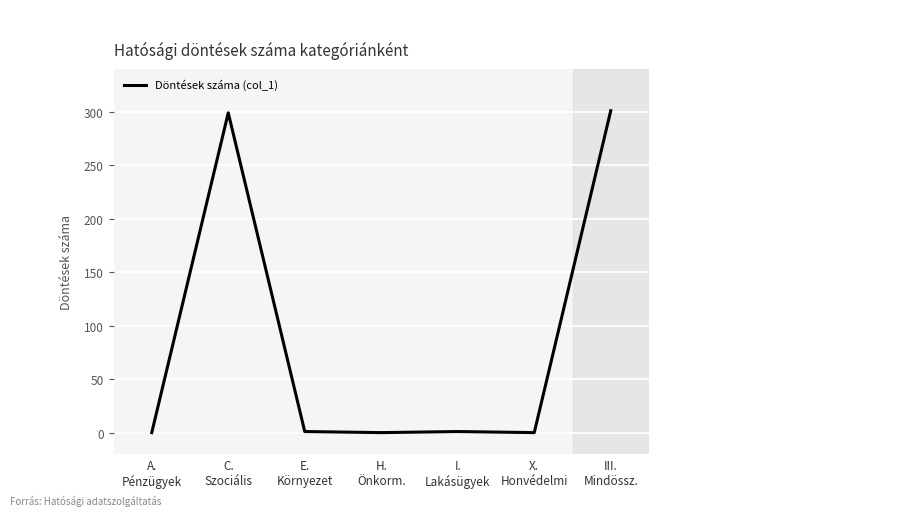

True or false: the data has more than 2 interior local peaks.

False